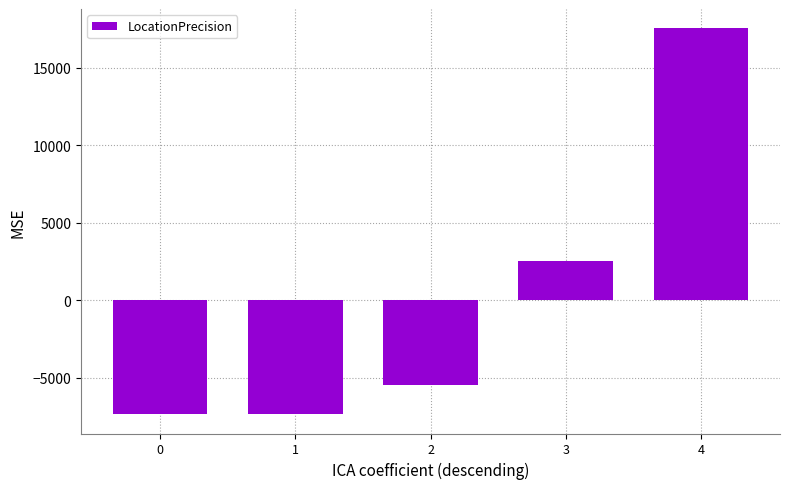

What is the smallest value displayed?

-7340